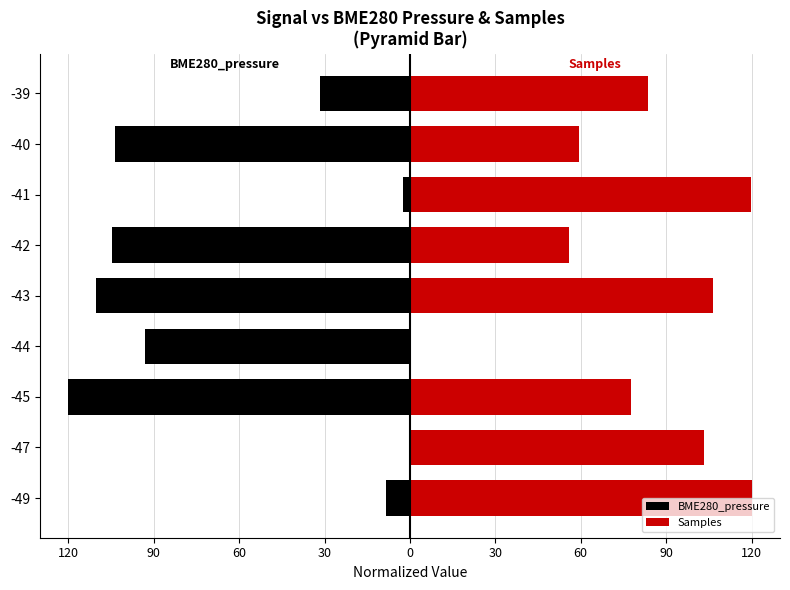

What is the average value of the Samples series?

80.7